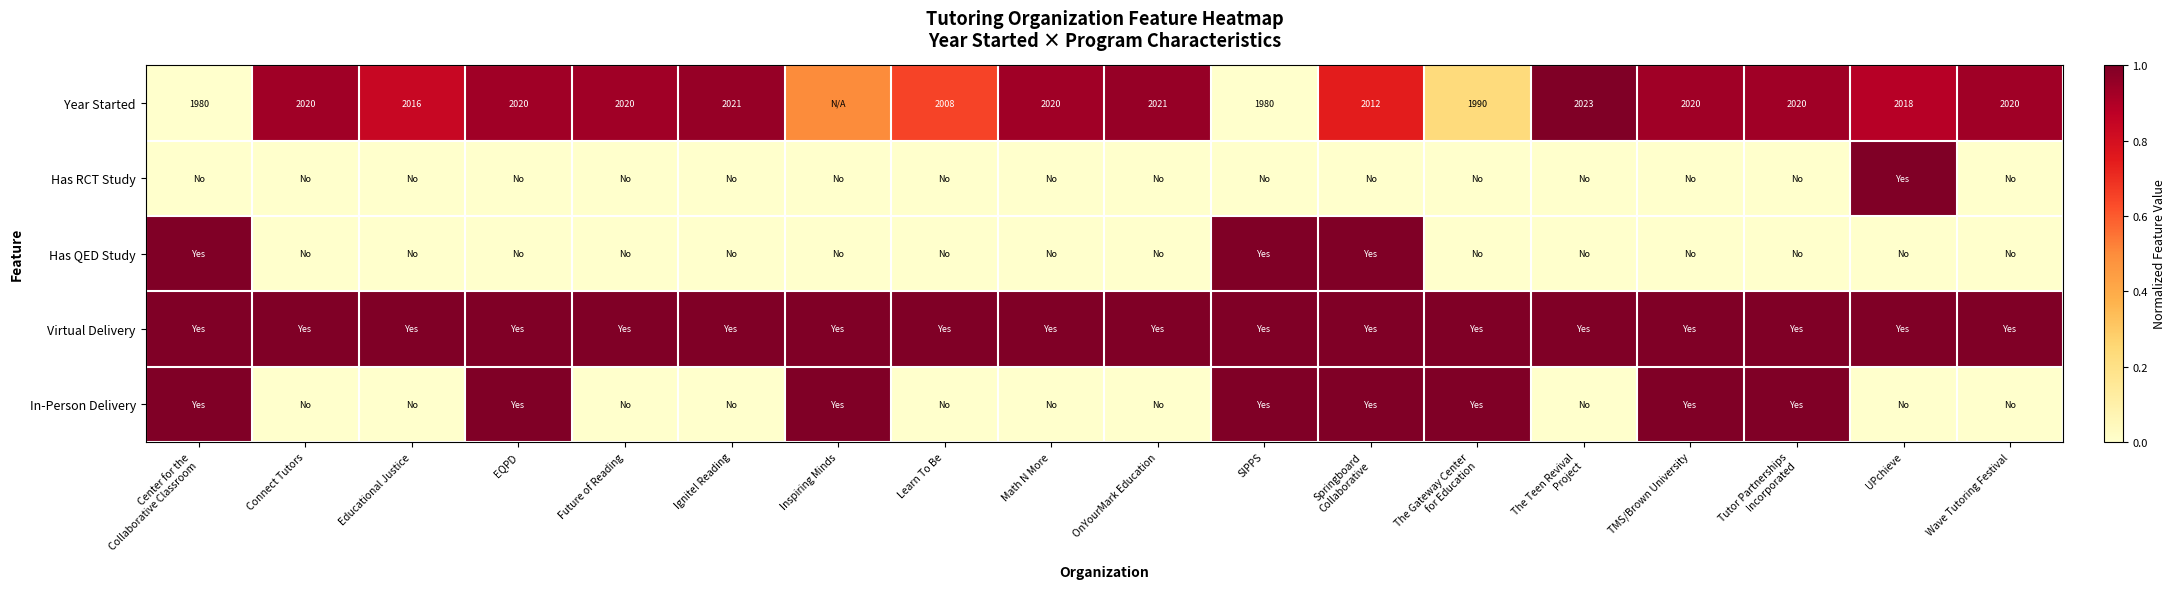

True or false: Year Started has a value of 3038.0 at Wave Tutoring Festival.

False